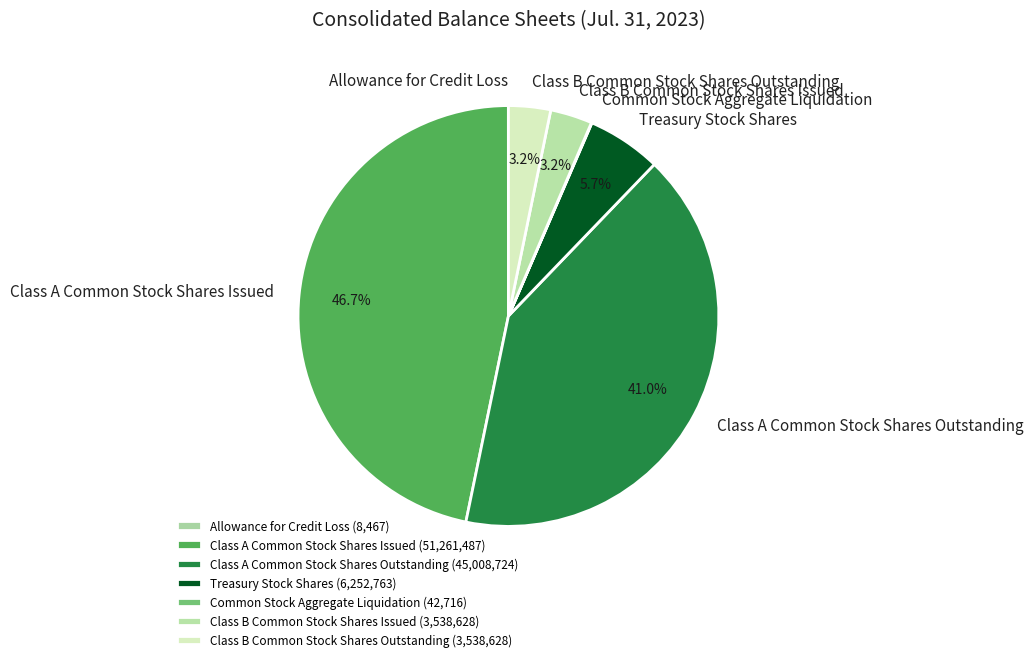

The Class A Common Stock Shares Outstanding slice represents 52% of the pie. True or false?

False